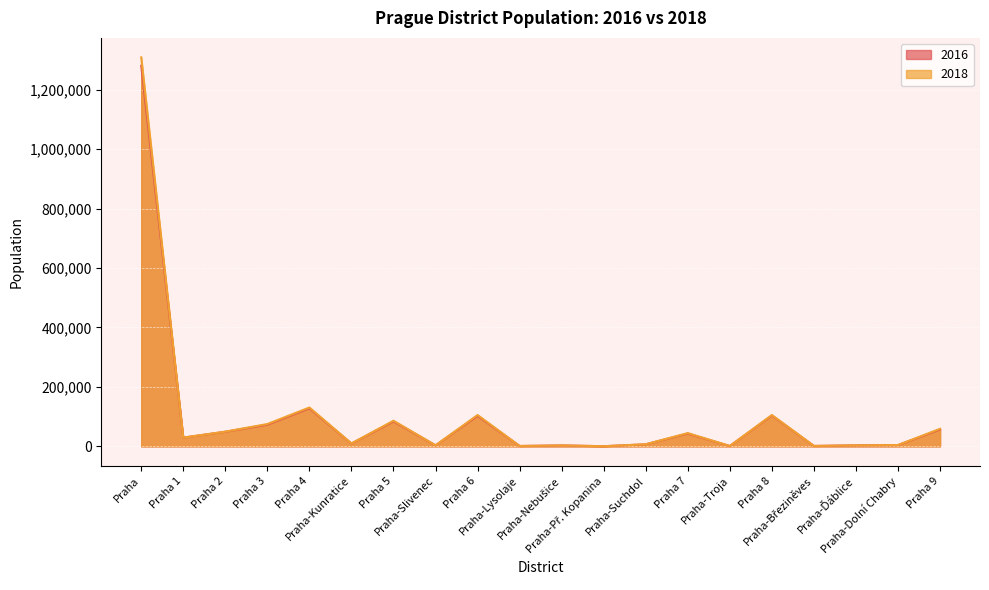

What is the value of the 2016 point at the 13th from the left?

7099